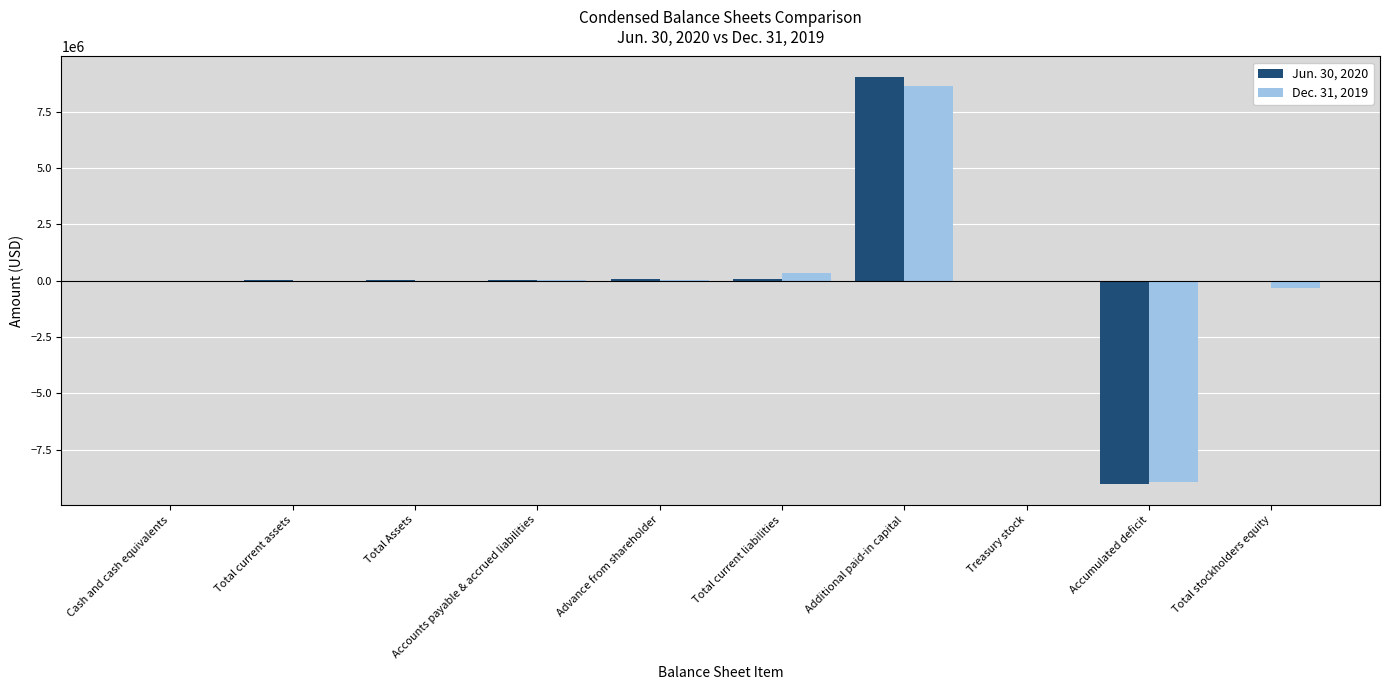

Is the value of Jun. 30, 2020 at Additional paid-in capital greater than the value of Dec. 31, 2019 at Accounts payable & accrued liabilities?

Yes